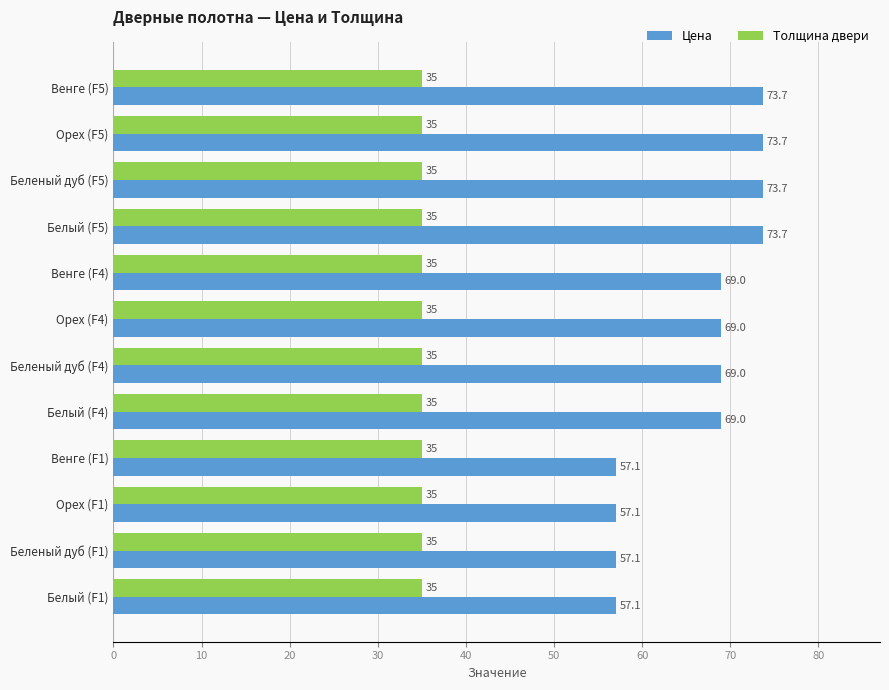

Which series has the widest spread of values?

Цена